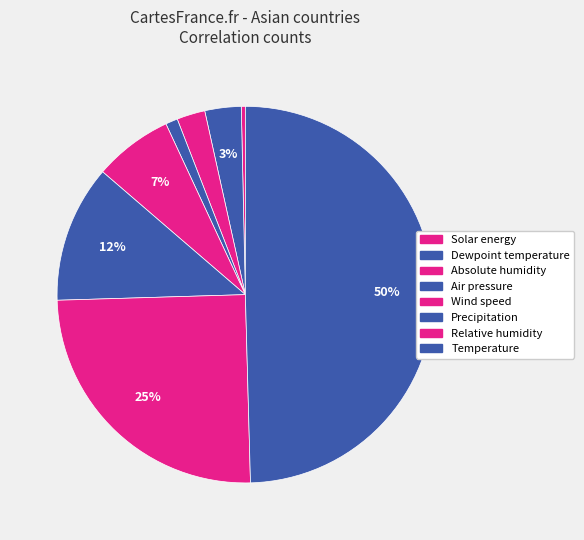

Rank the categories by value from highest to lowest.

Temperature, Relative humidity, Precipitation, Wind speed, Dewpoint temperature, Absolute humidity, Air pressure, Solar energy